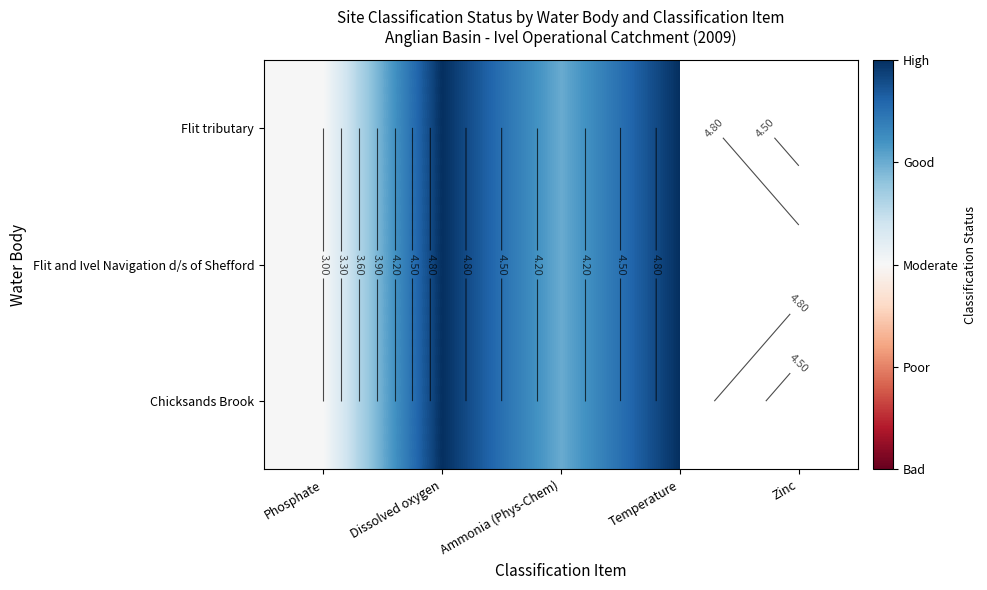

Read the Flit tributary value at Temperature.

5.0